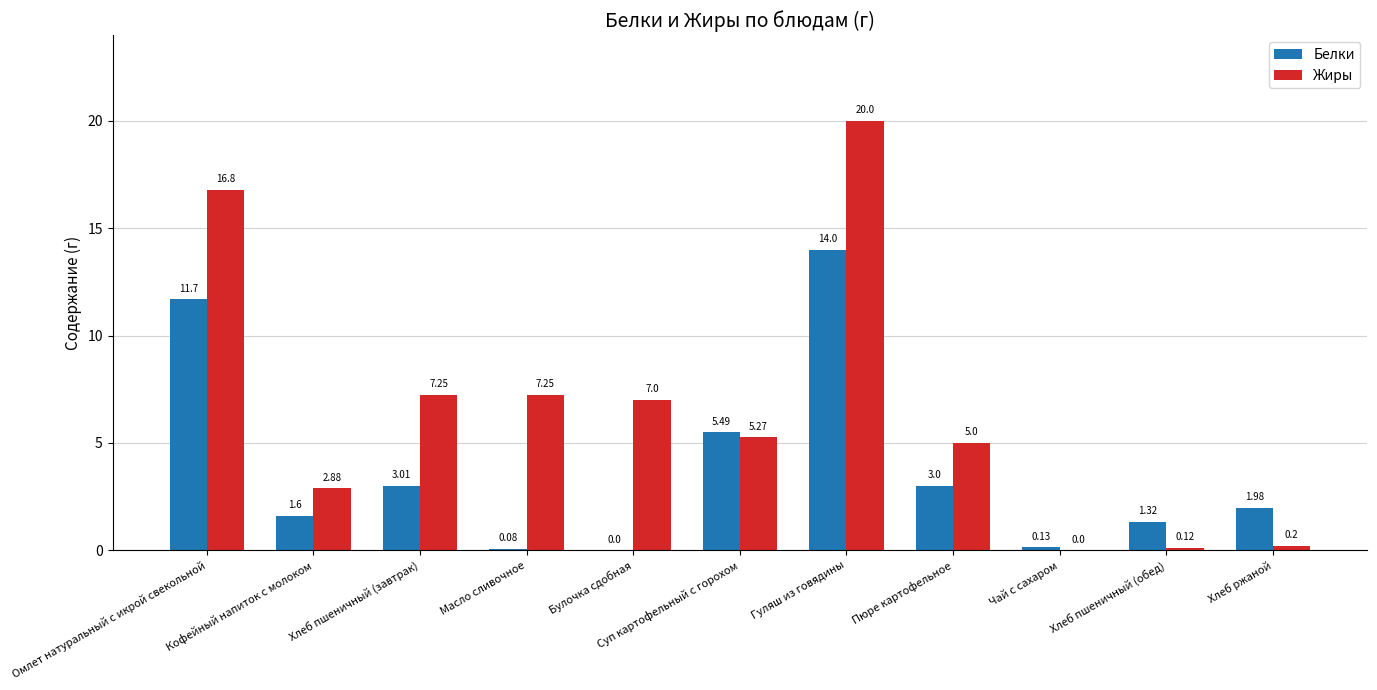

Which series changed the most between Кофейный напиток с молоком and Чай с сахаром?

Жиры